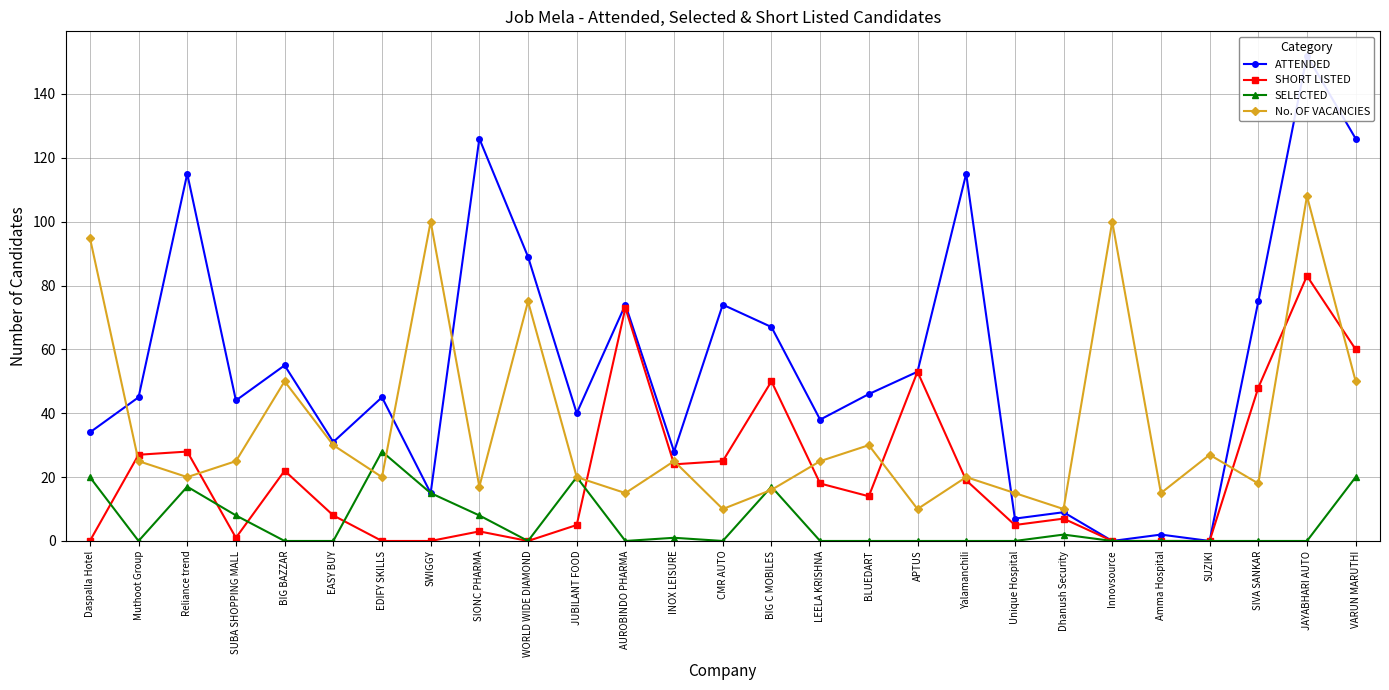

What is the sum of all ATTENDED values?

1505